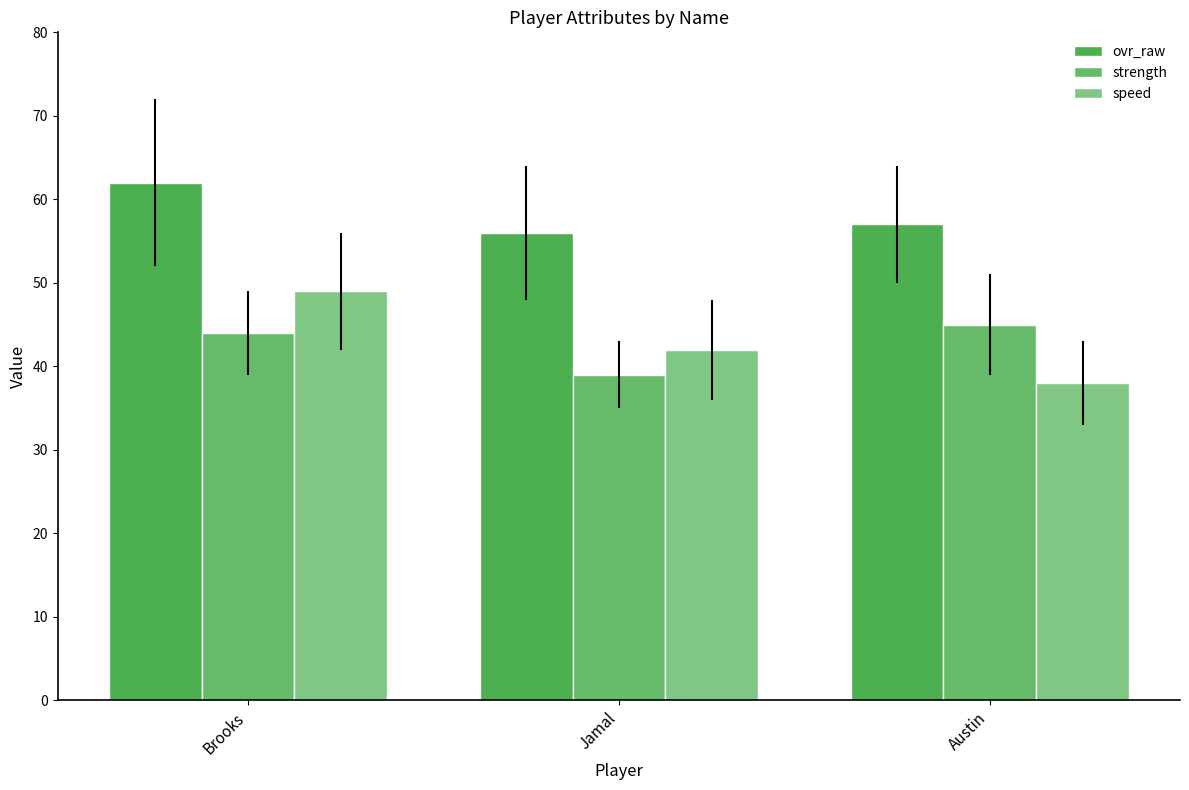

Reading left to right, what are all the values shown in this chart?

ovr_raw: 62	56	57
strength: 44	39	45
speed: 49	42	38